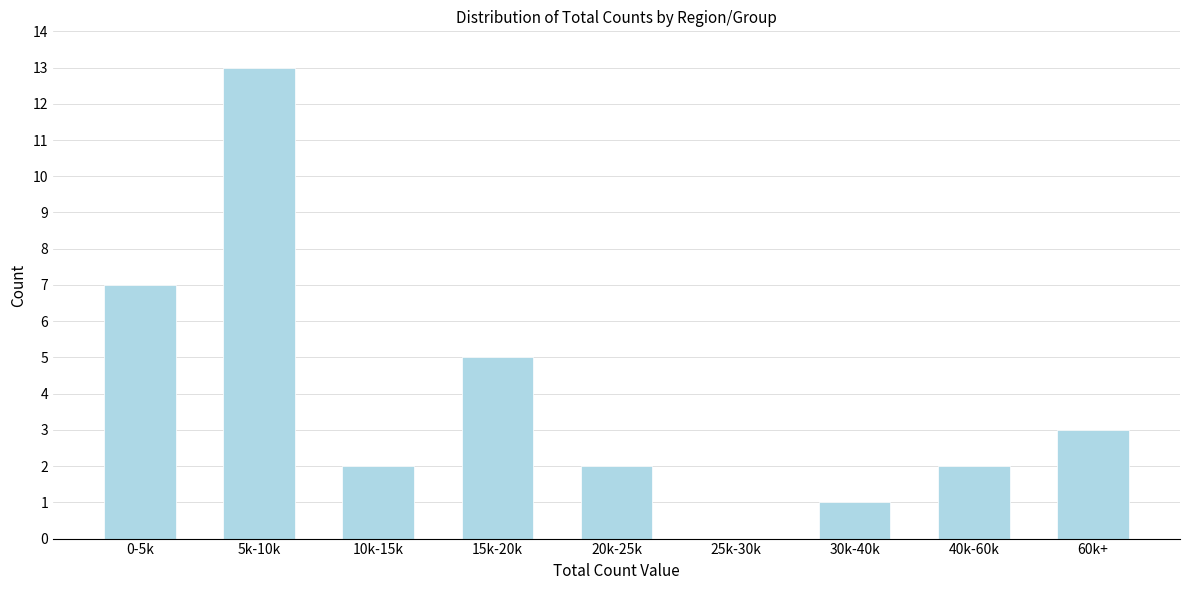

Which category has the highest value across all series?

5k-10k